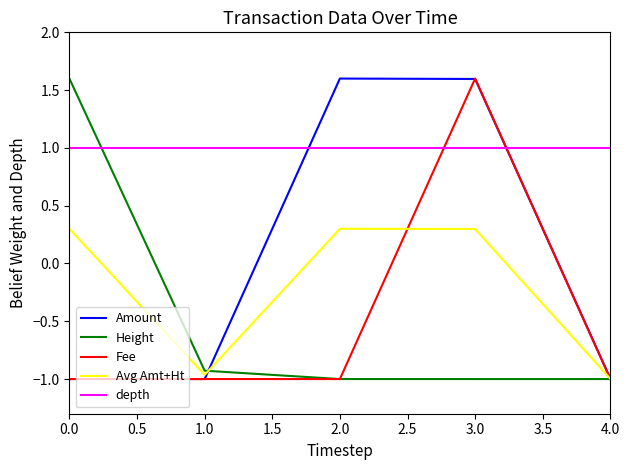

What position from the right is 4.0?

1